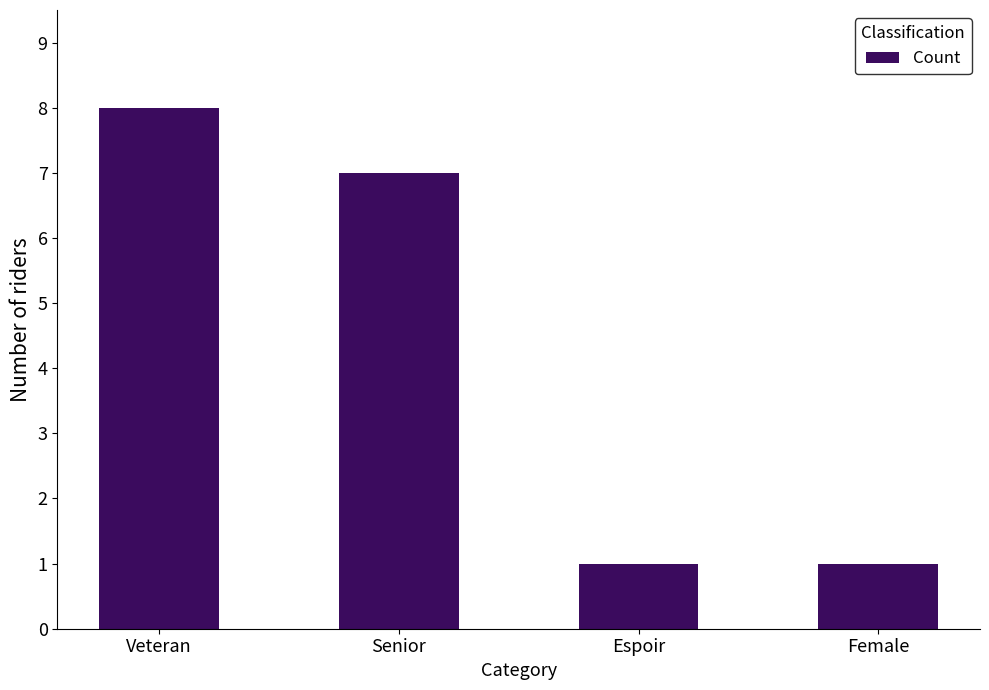

Which category has the highest value across all series?

Veteran